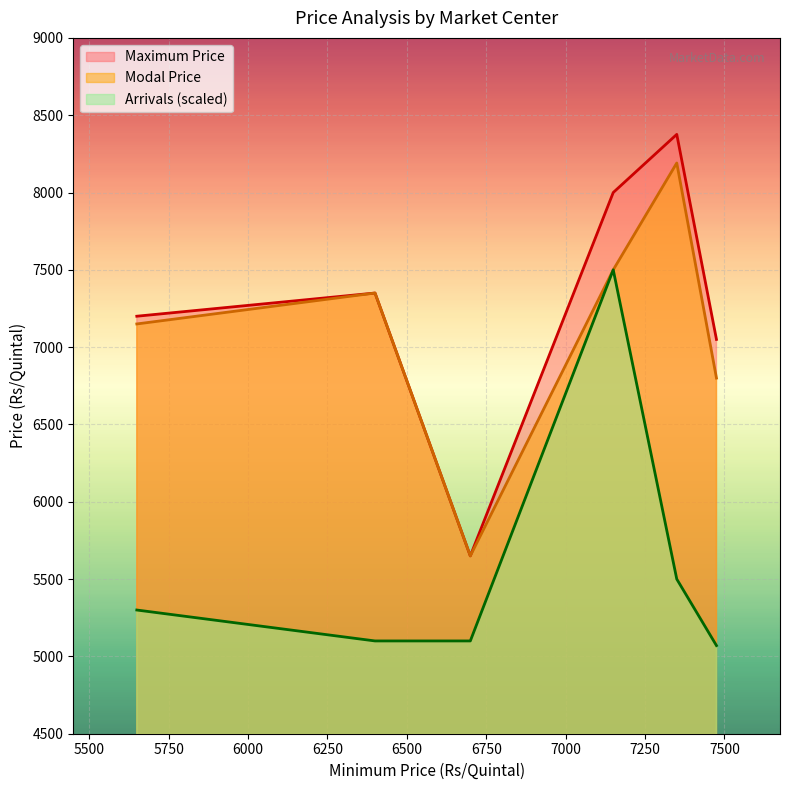

True or false: Arrivals has more than 0 interior local peaks.

True